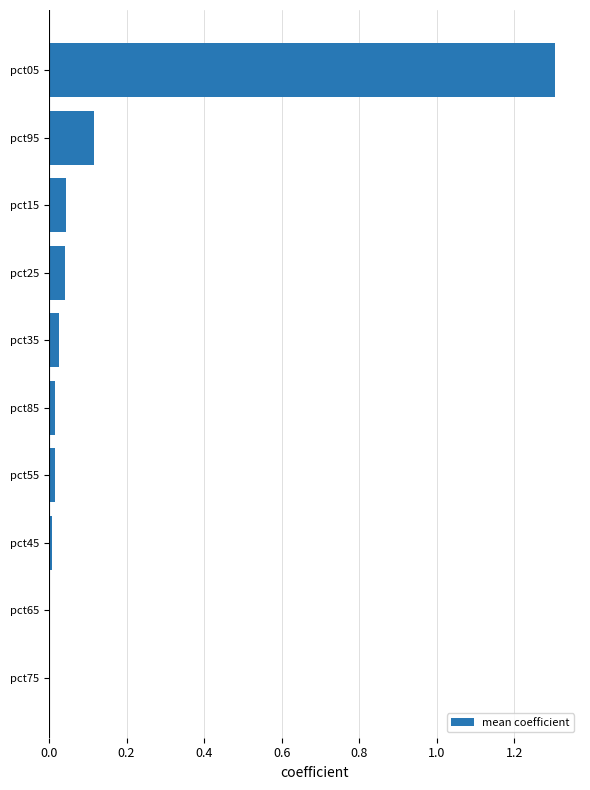

Does the chart contain stacked bars?

No